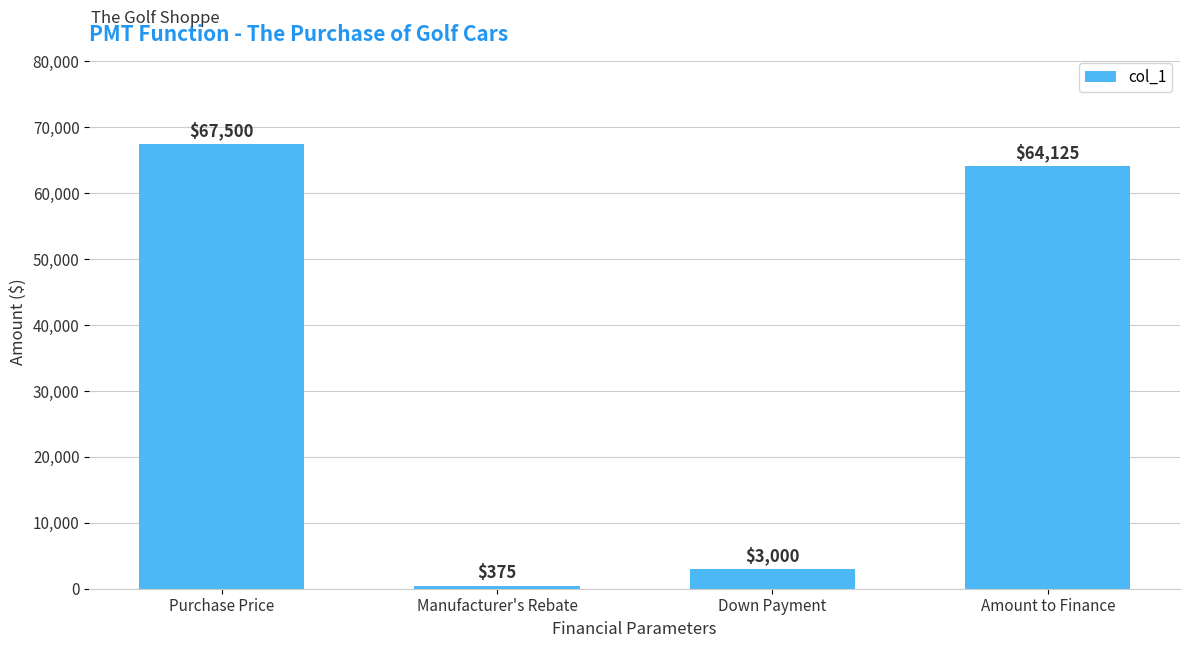

True or false: the data shows 3000 at Down Payment.

True